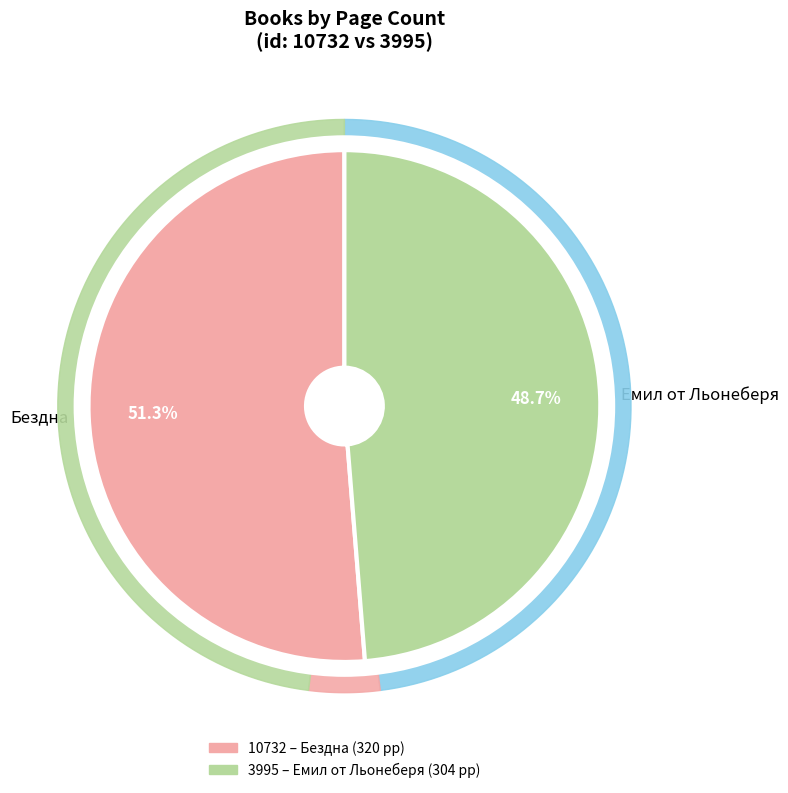

Which has a higher value, 10732 or 3995?

10732